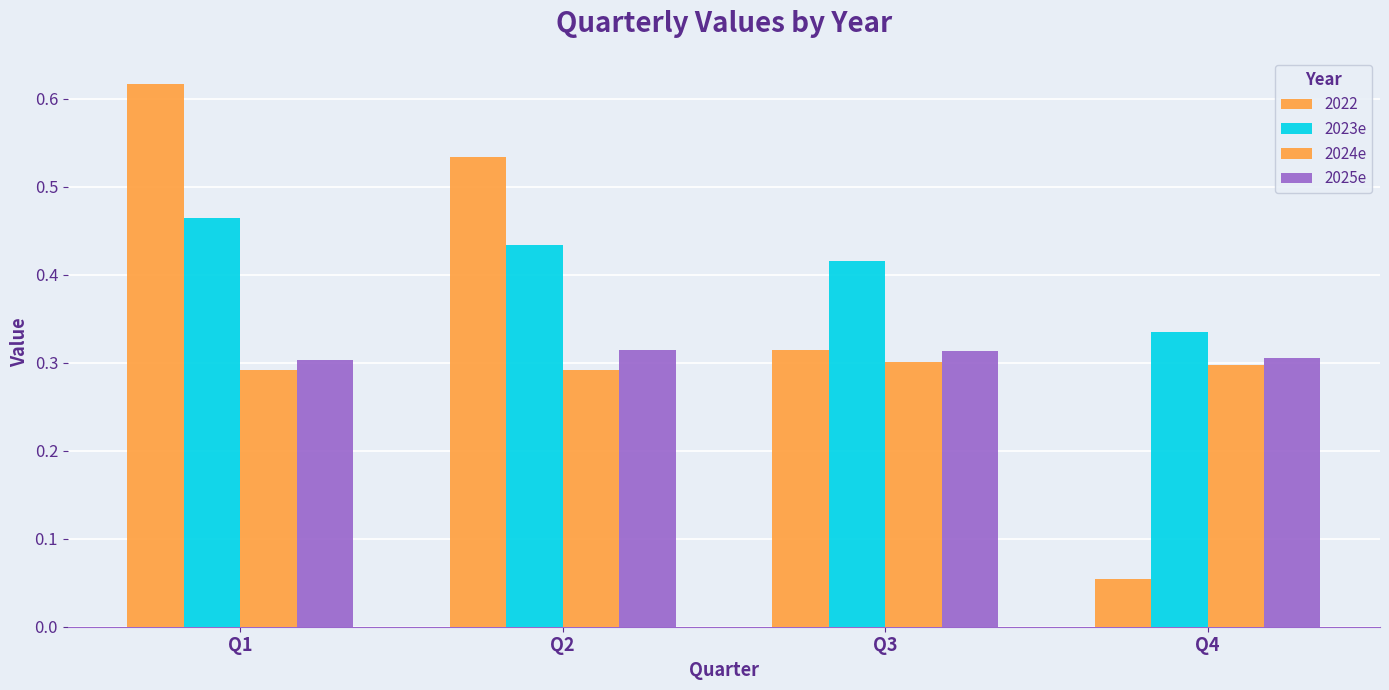

Count the number of categories in the chart.

4